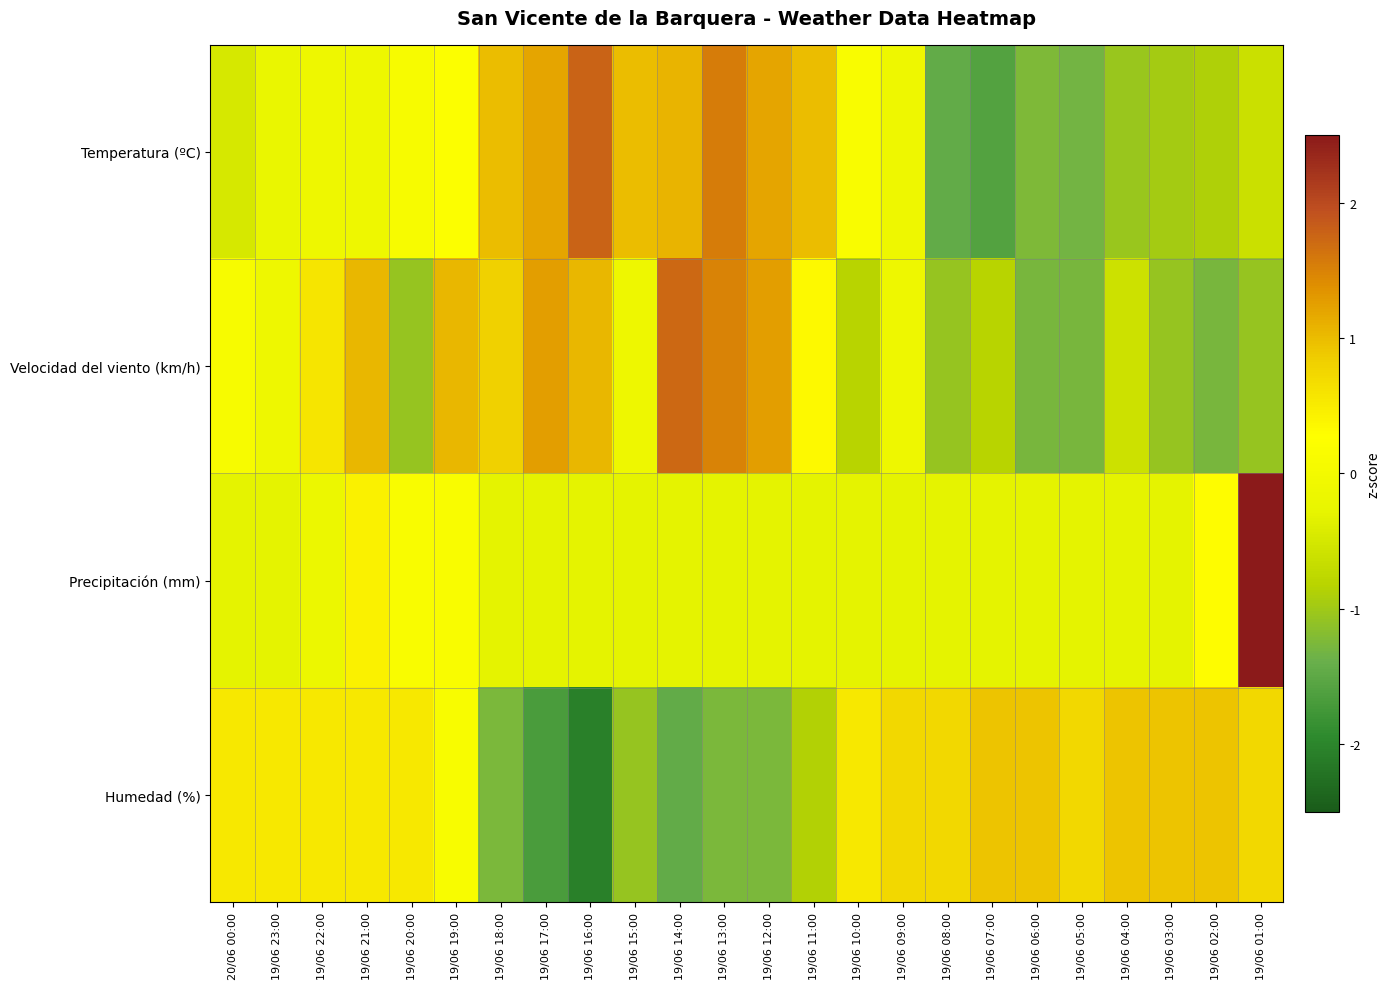

List the series in order of their peak value, highest first.

Precipitación (mm), Temperatura (ºC), Velocidad del viento (km/h), Humedad (%)